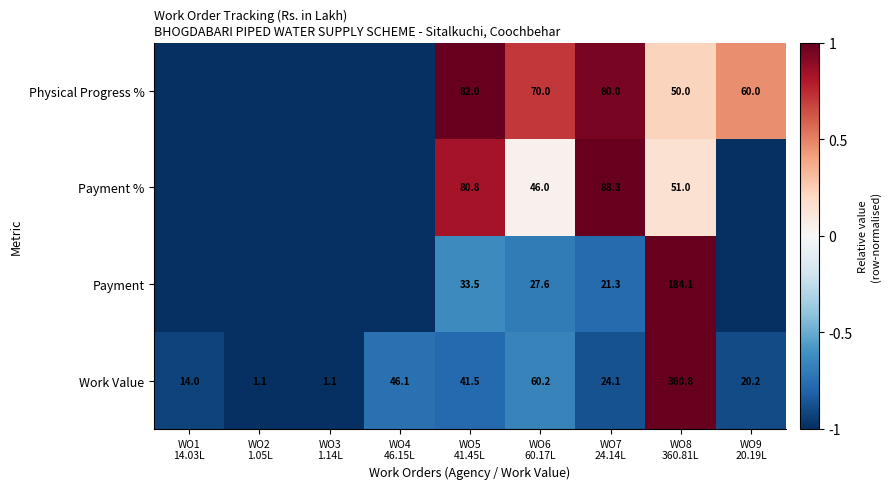

What is the lowest value of the Work Value series?

1.1